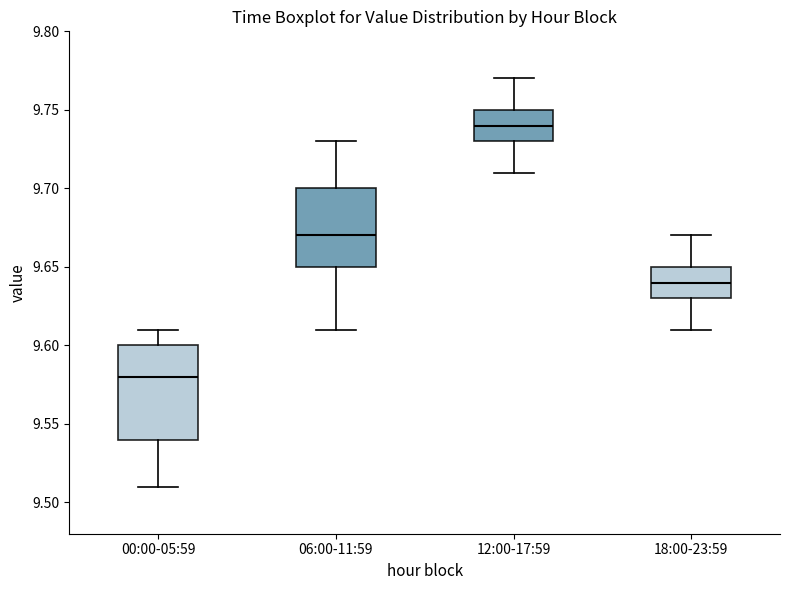

Which box is the tallest, from its lower edge to its upper edge?

00:00-05:59